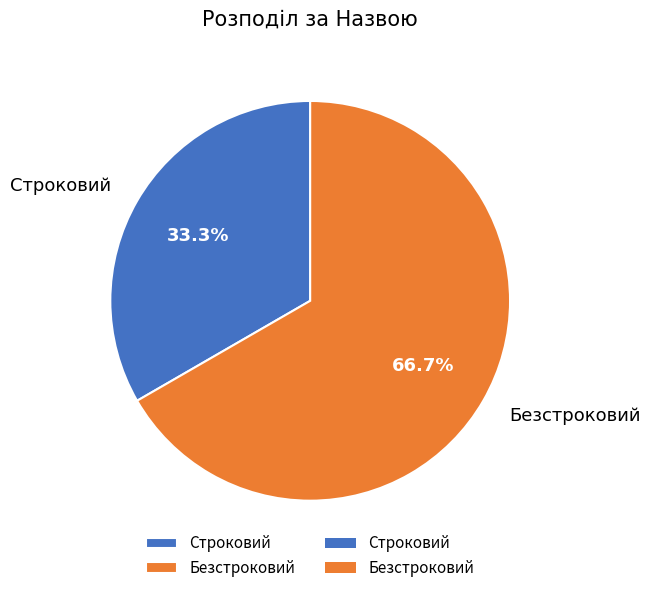

To the nearest percent, what is the difference between the largest and smallest slice percentages?

33%